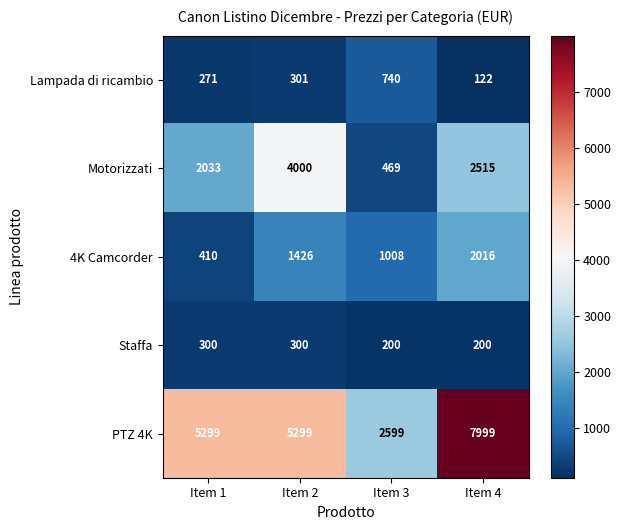

At Item 1, list the series in order from smallest to largest.

Lampada di ricambio, Staffa, 4K Camcorder, Motorizzati, PTZ 4K